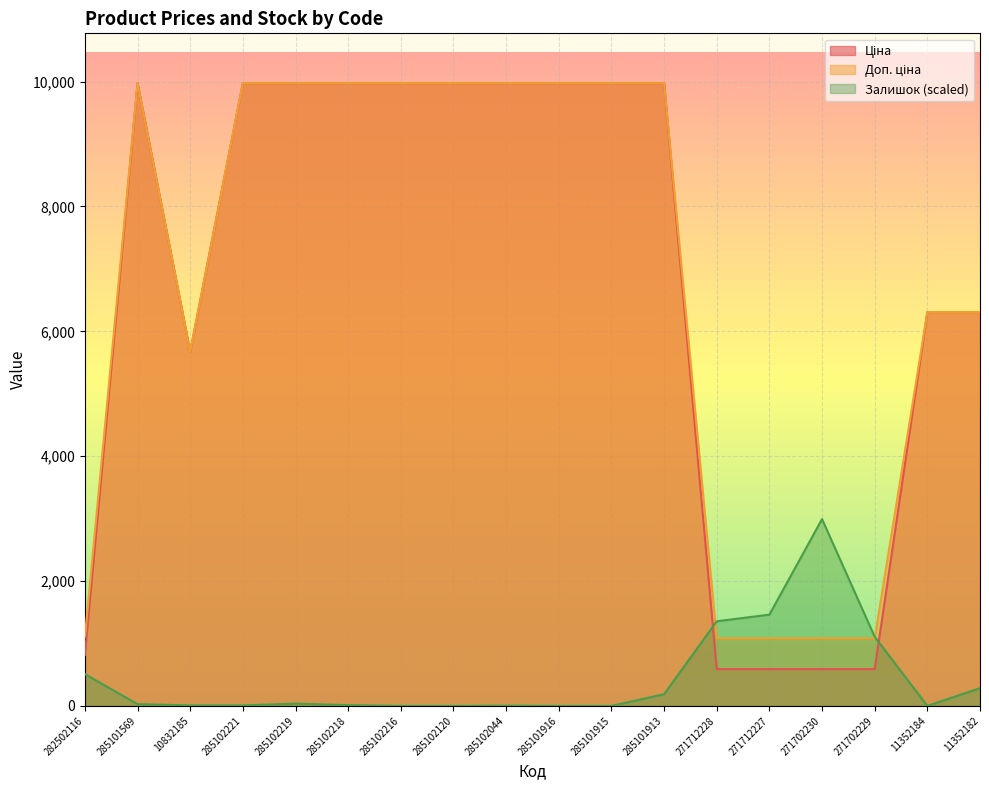

What is the spread (max minus min) of values at 285102221?

9966.8